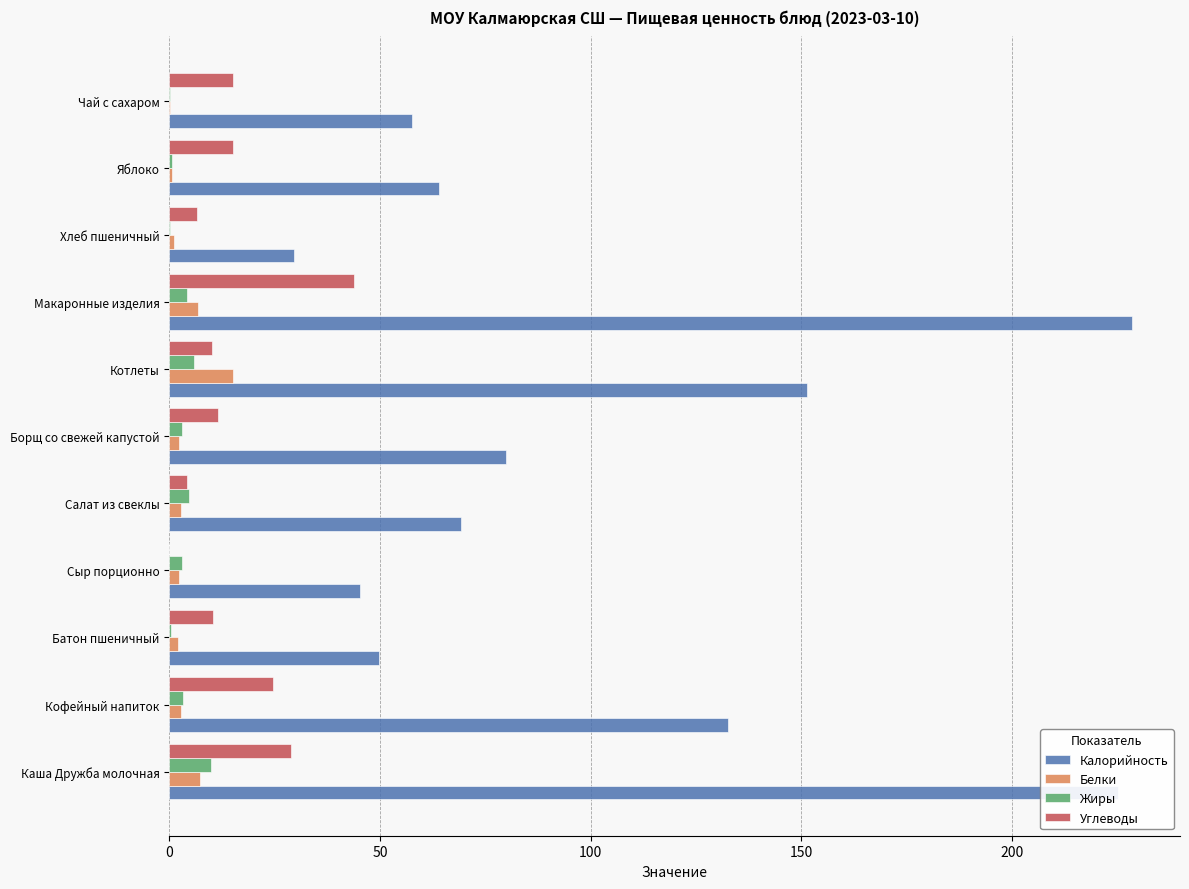

What value does the Углеводы series have at Каша Дружба молочная?

28.8